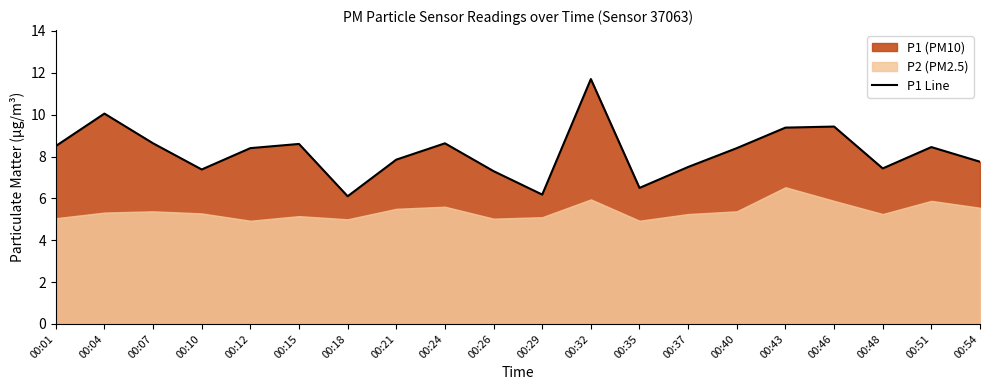

What is the value of the 18th point from the left?

7.4